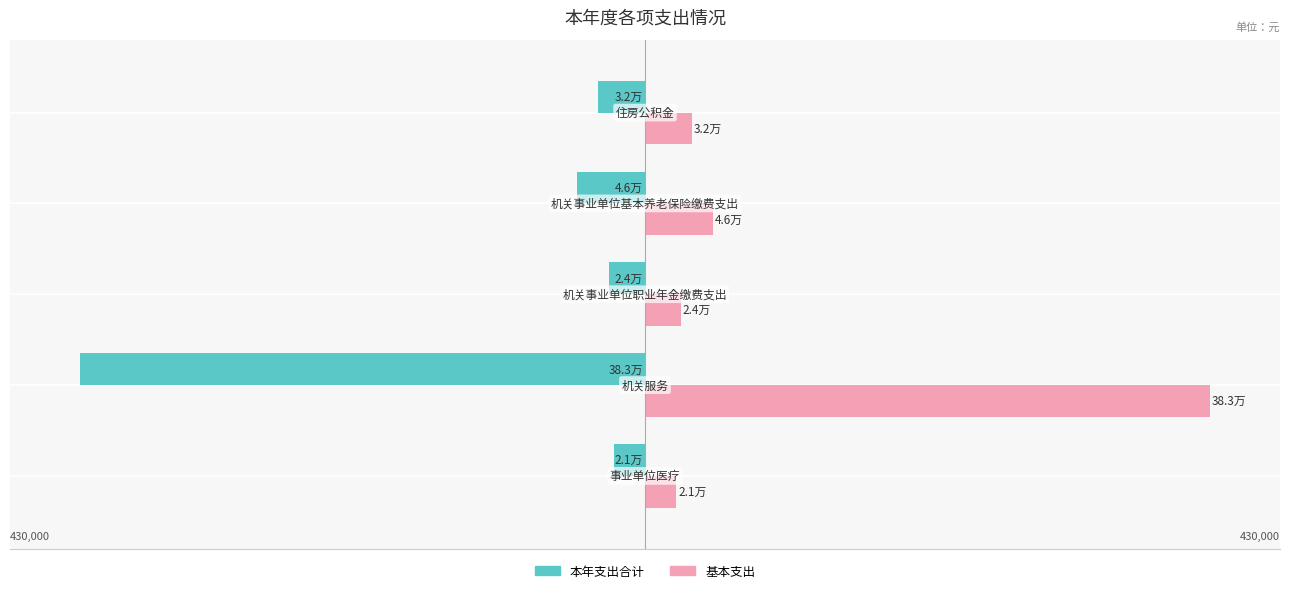

What is the smallest value displayed?

-382515.1